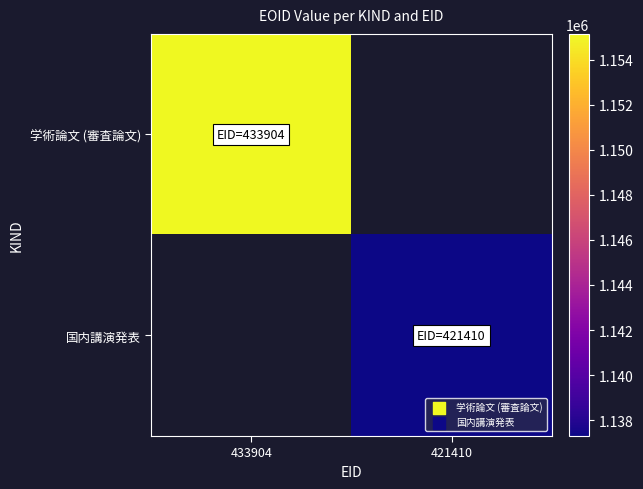

What is the smallest value displayed?

1137296.0